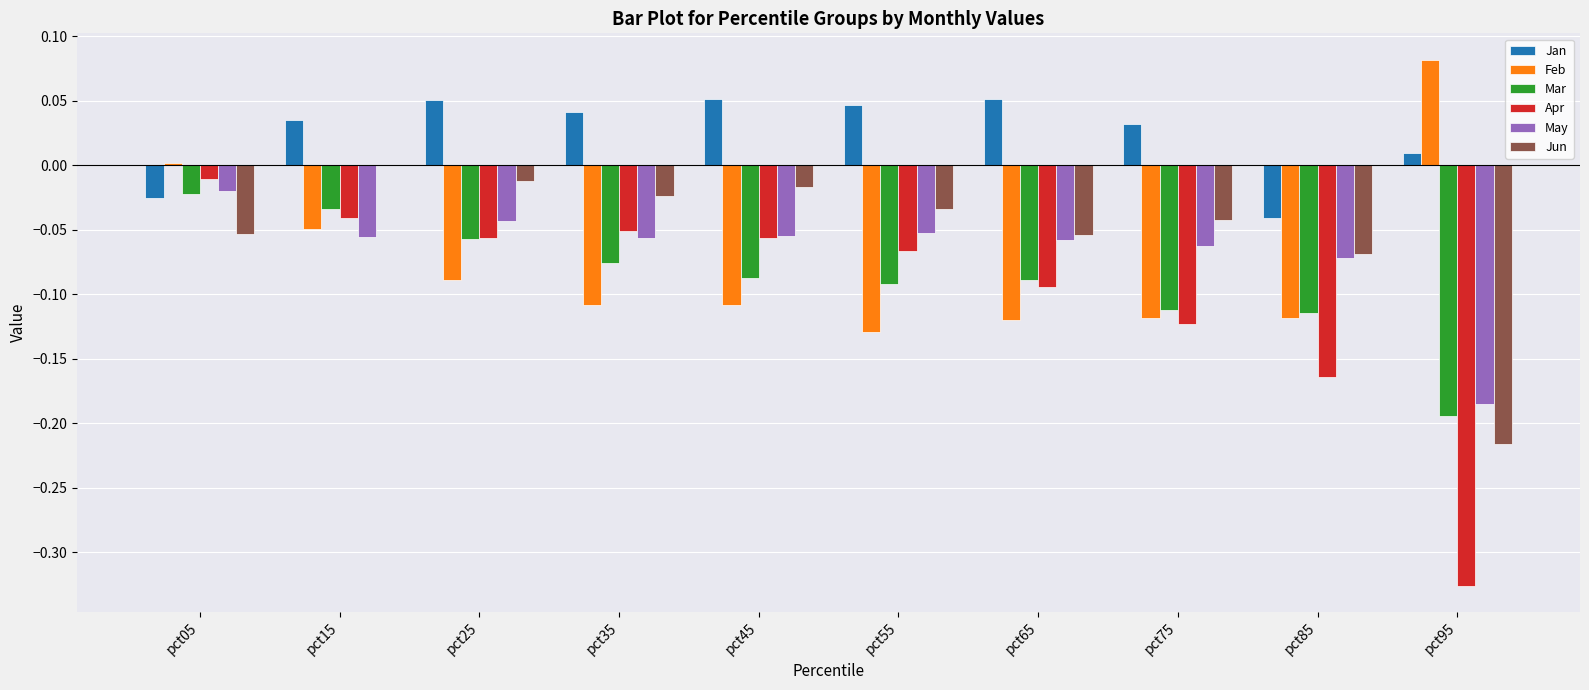

Which category has the highest value across all series?

pct95